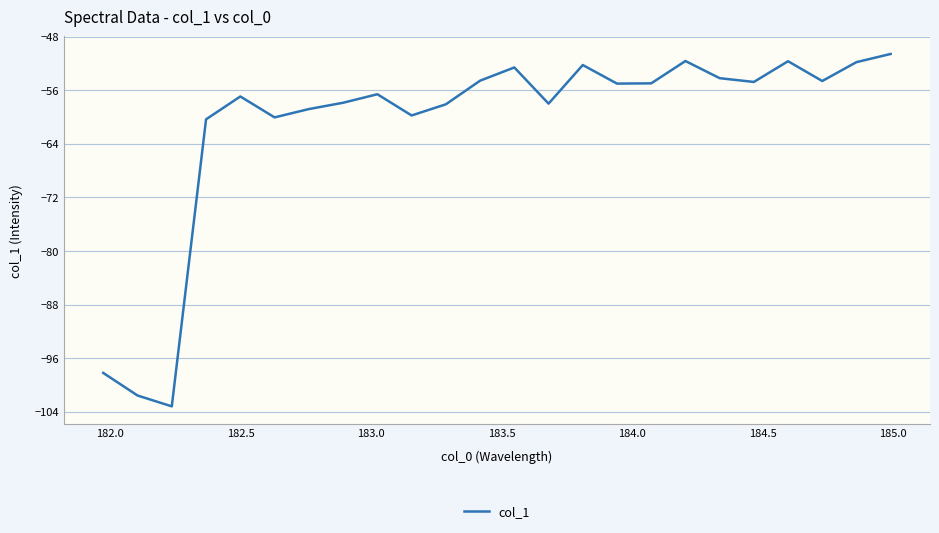

What is the minimum value shown in the chart?

-103.2